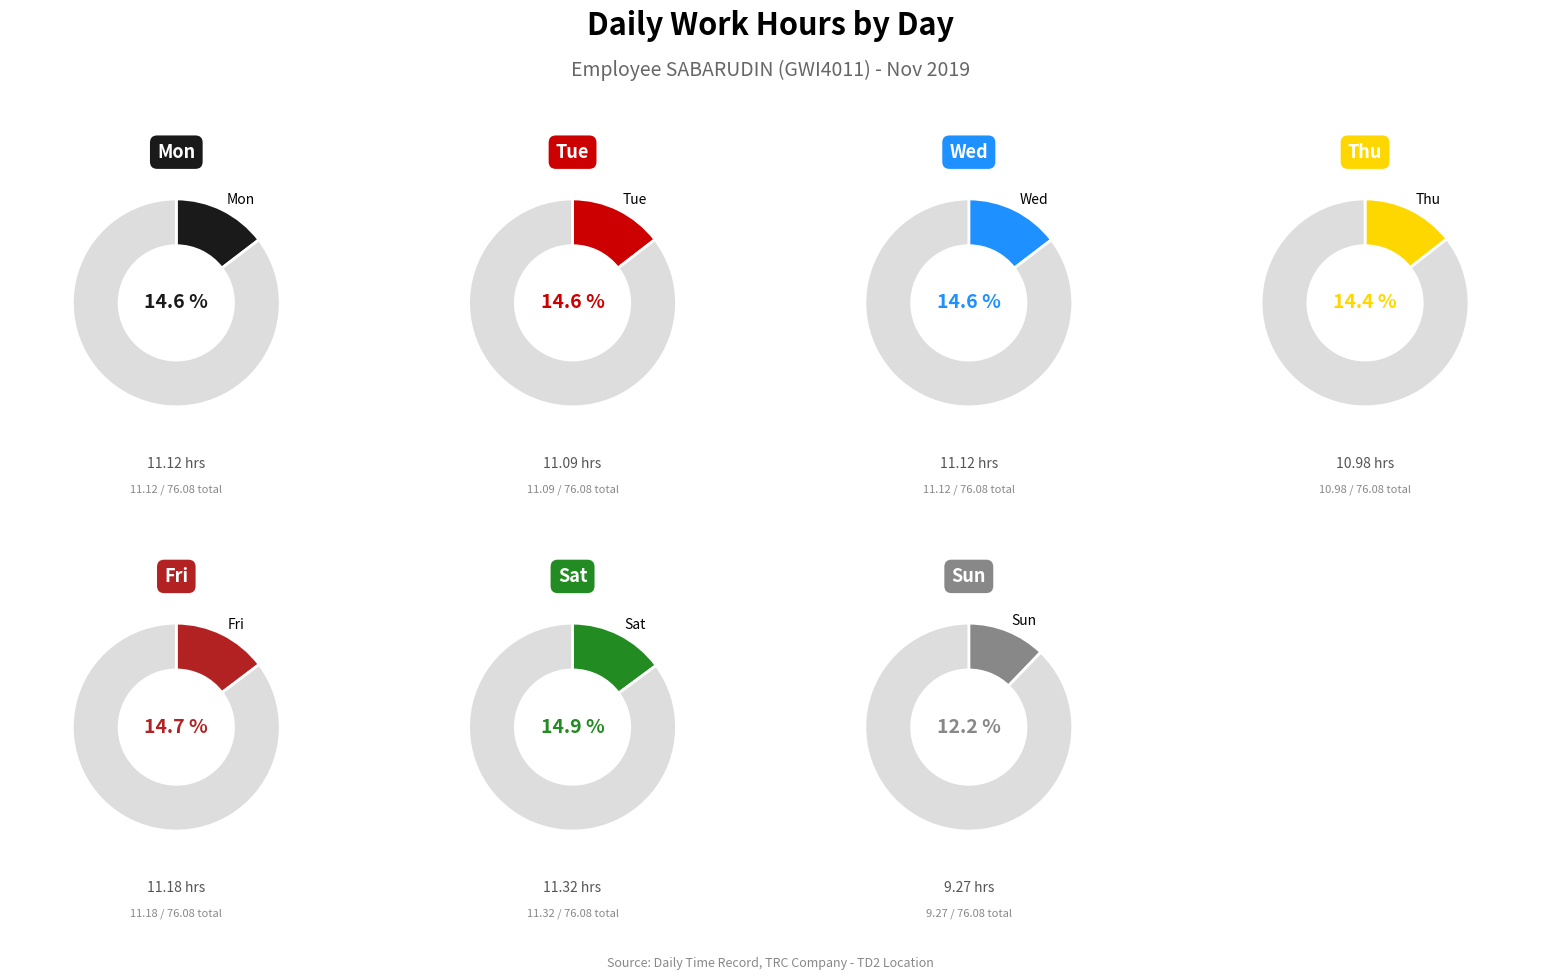

Is it true that Sat is 1% of the pie?

False